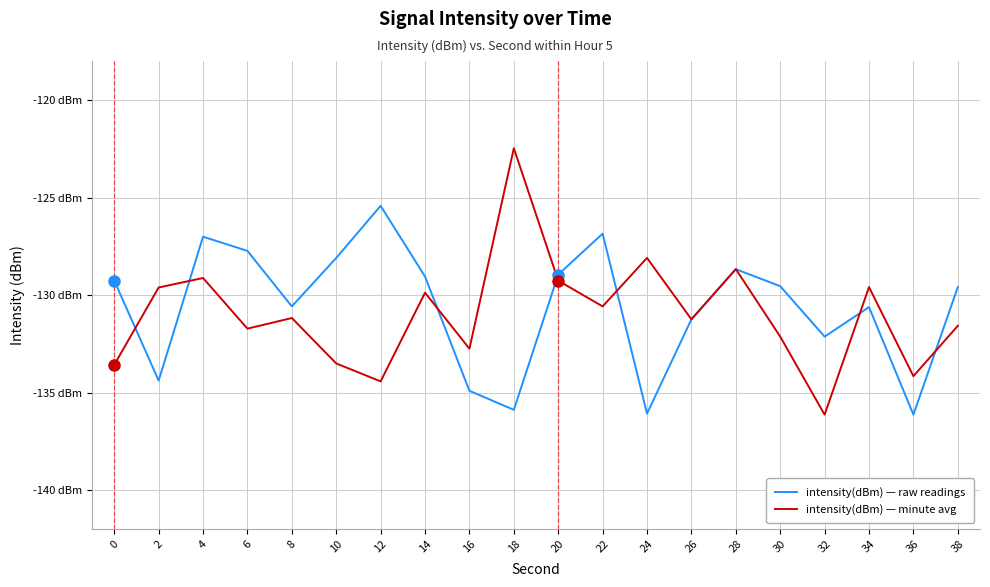

Read the intensity(dBm) — raw readings value at 28.

-128.7